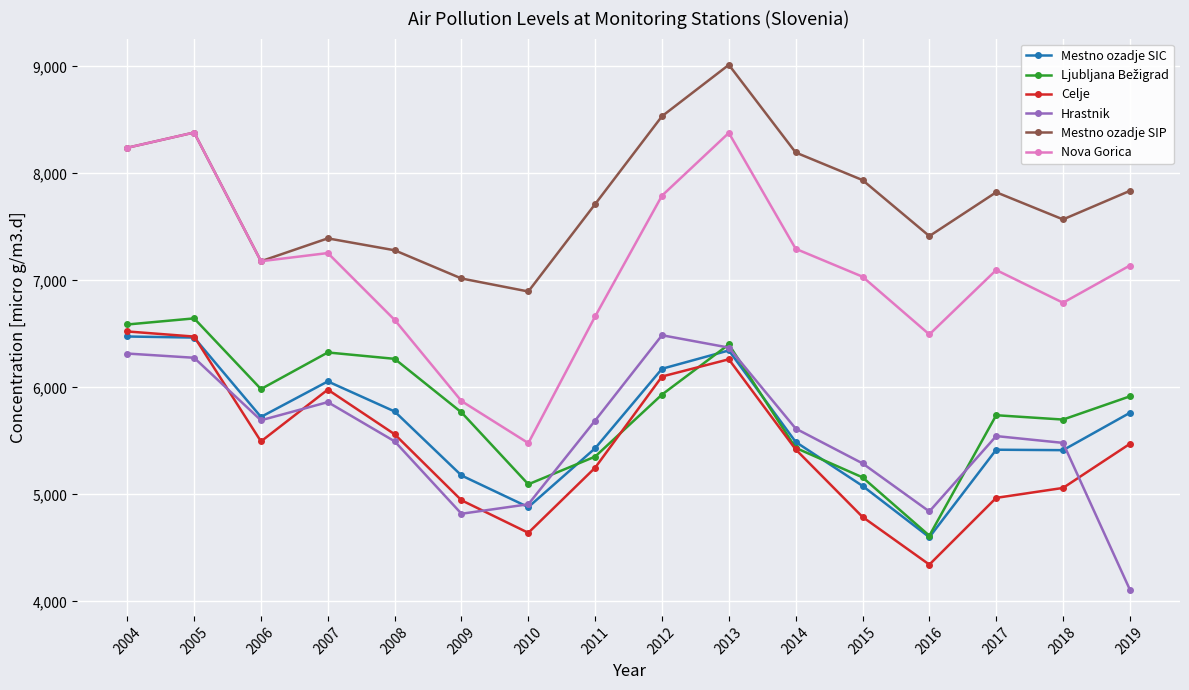

What is the difference between the maximum and minimum values in the Nova Gorica series?

2903.6